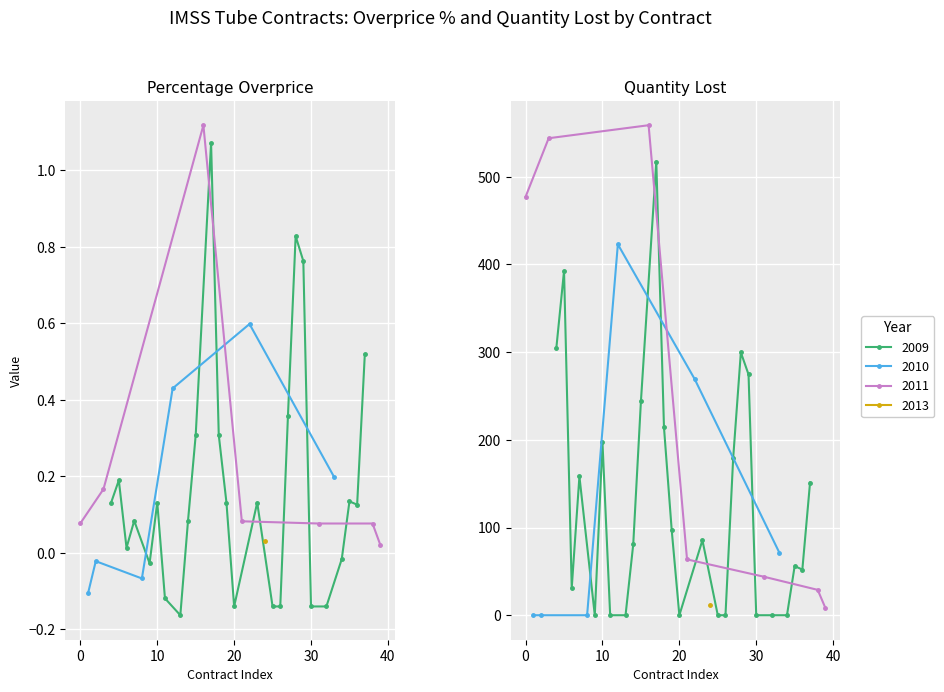

Is it true that quantityLost equals 71.5 at 33?

True